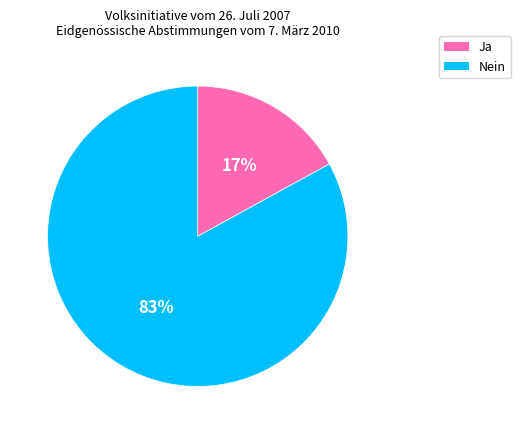

Which has a higher value, Nein or Ja?

Nein